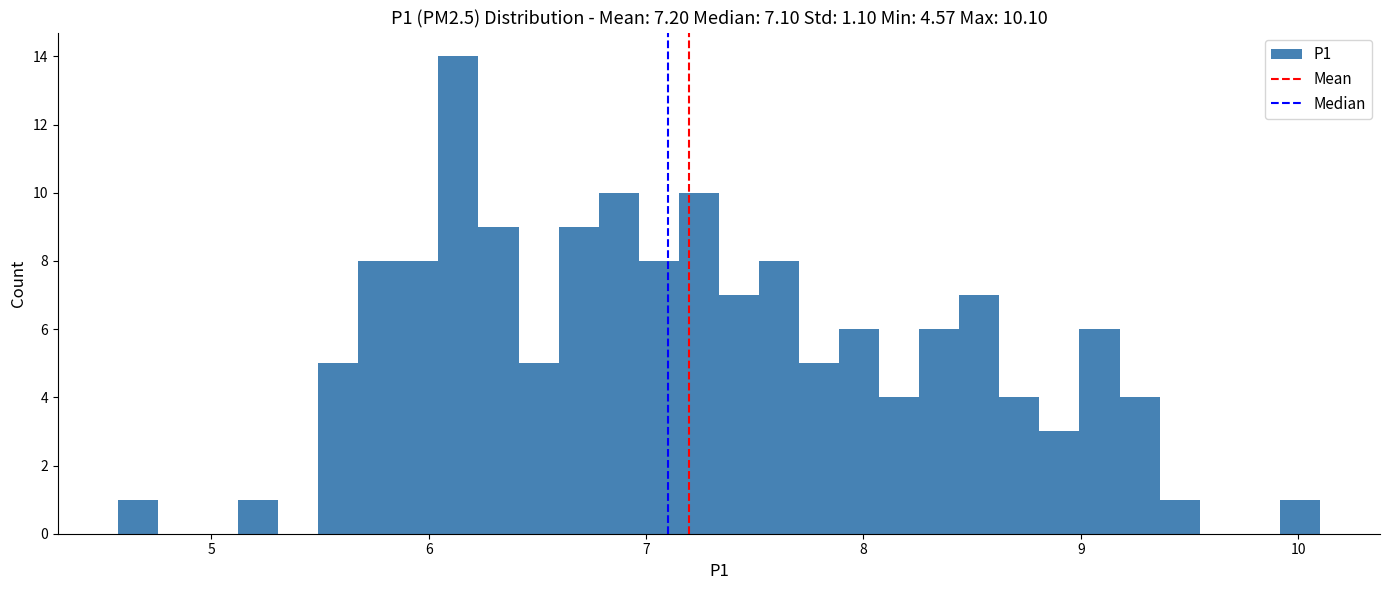

Read against the x-axis, roughly where is the centre of the tallest bar?

6.1